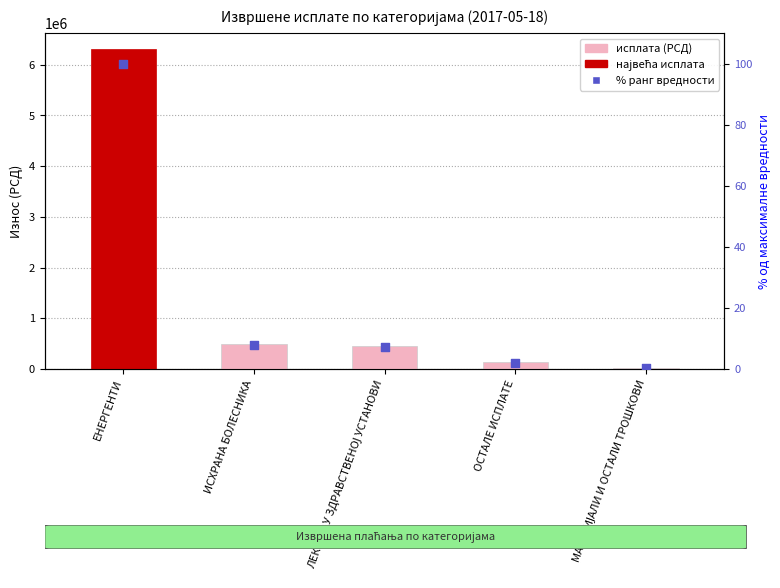

Which series reaches the minimum Y coordinate?

% od максимума (ранг)